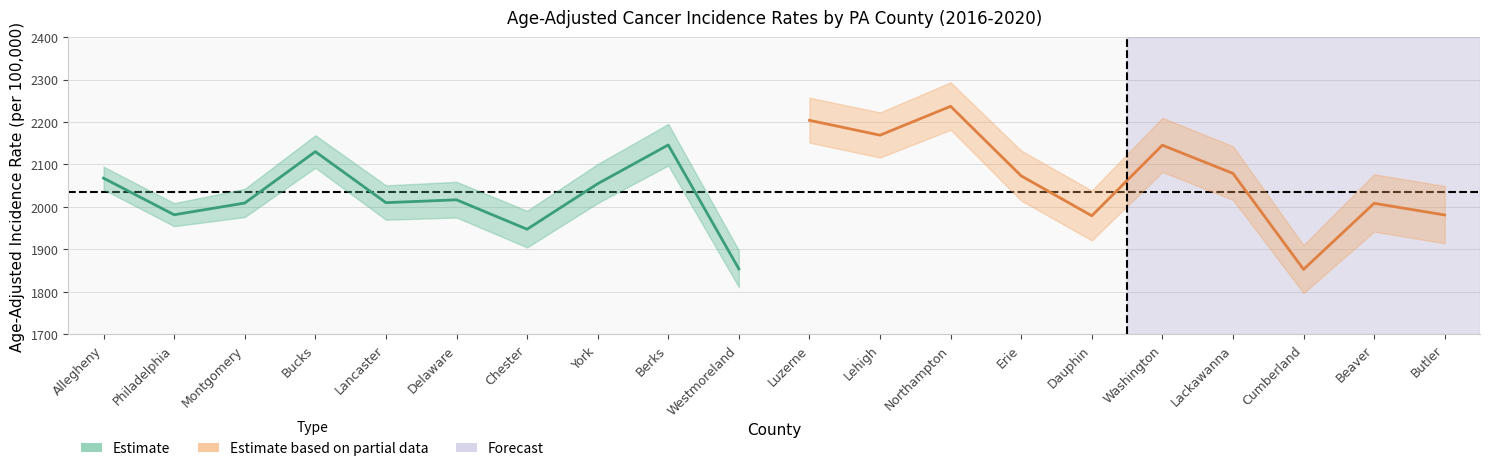

In Lower 95% CI, how many points are lower than both neighbors (excluding endpoints)?

7